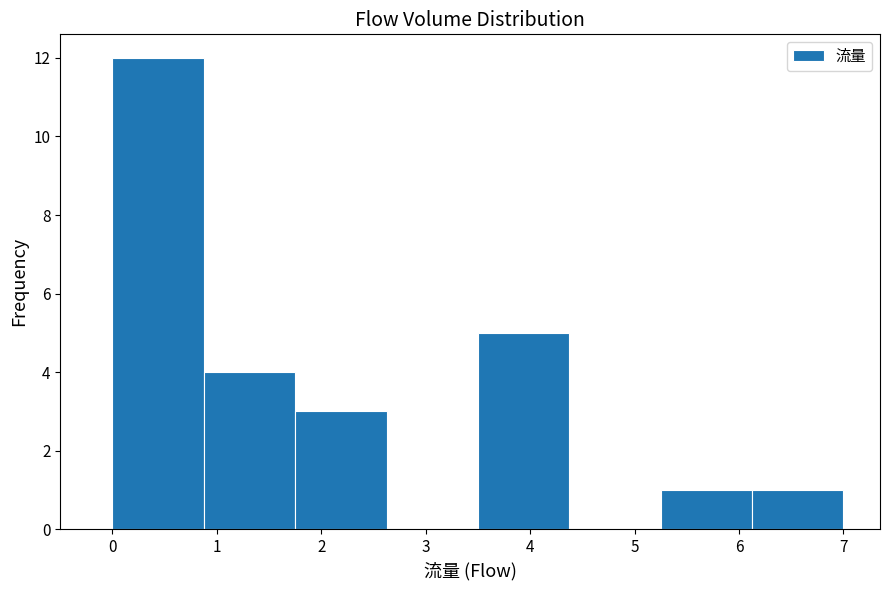

What is the height of the bar covering 0.9 to 1.8 on the x-axis? Neither the bar edges nor the heights are printed on the chart, so give them approximately, as read against the axes.

4